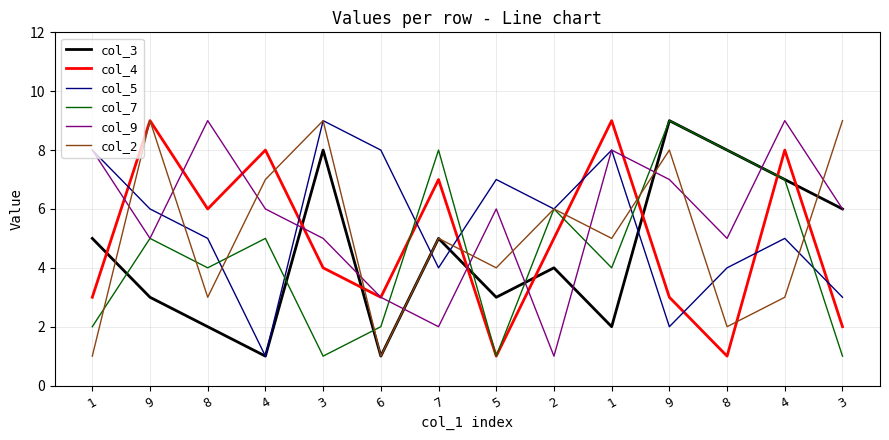

What are all the series names shown in the legend?

col_3, col_4, col_5, col_7, col_9, col_2